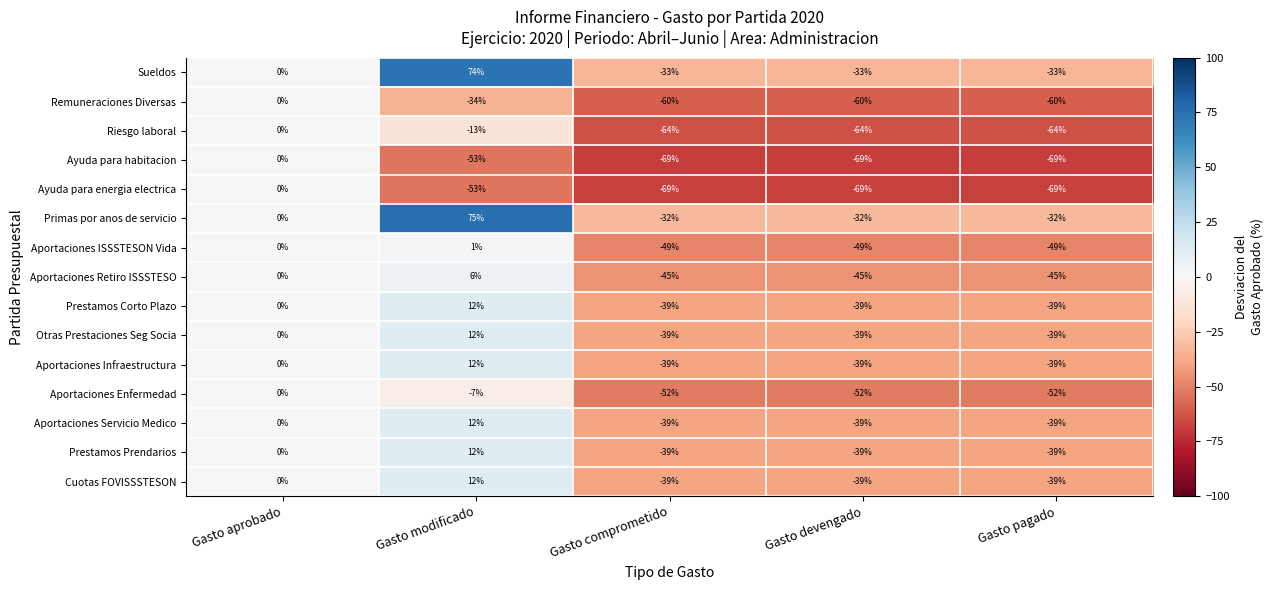

How many series are shown in this chart?

15